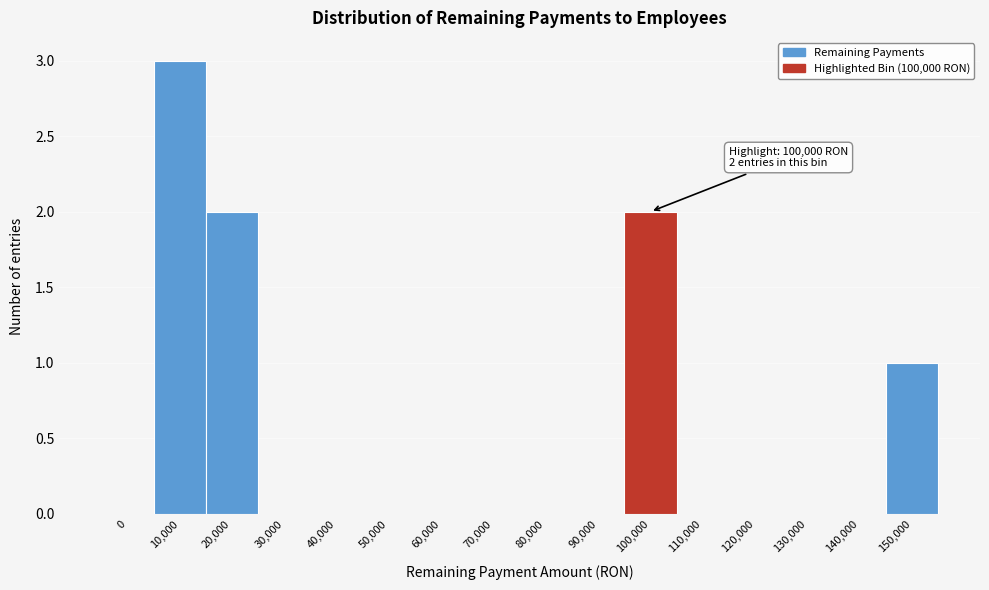

Reading left to right, what are all the values shown in this chart?

0=0	10,000=3	20,000=2	30,000=0	40,000=0	50,000=0	60,000=0	70,000=0	80,000=0	90,000=0	100,000=2	110,000=0	120,000=0	130,000=0	140,000=0	150,000=1